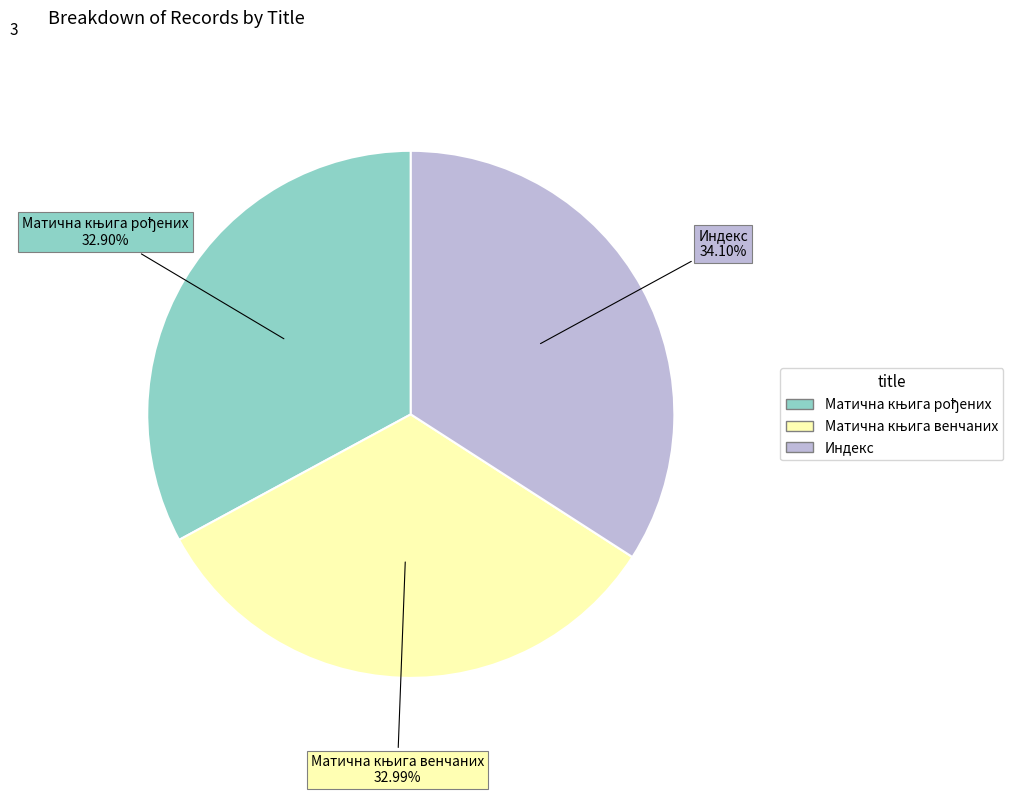

What percentage is the Индекс slice, to the nearest percent?

34%